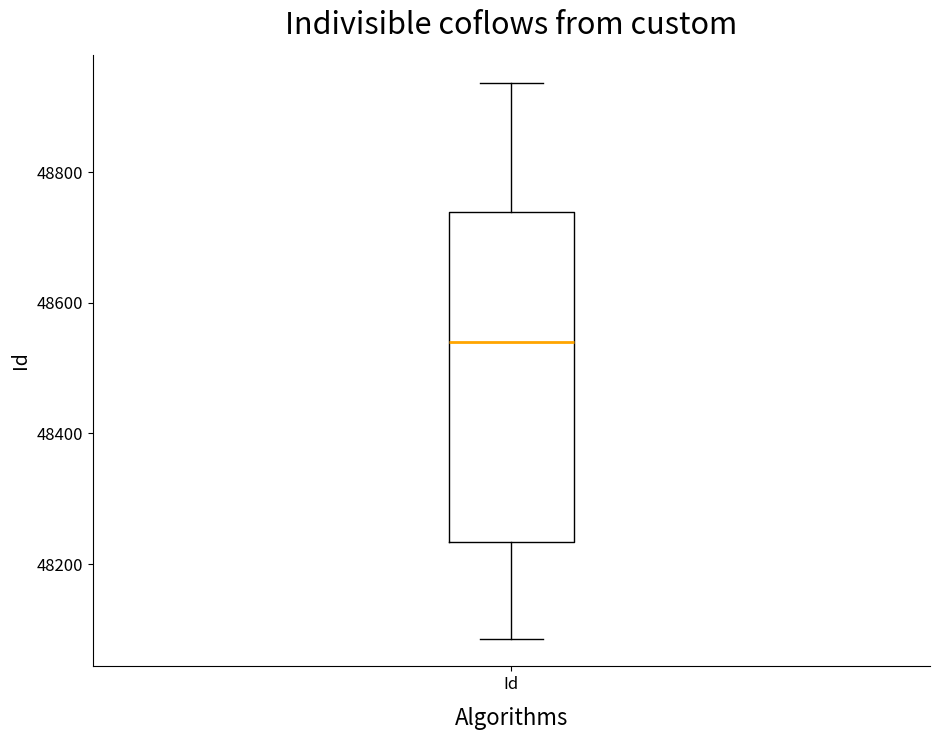

Read this box plot against the y-axis: the position of the median line, the range covered by the box, and the ends of both whiskers. The values are not printed on the chart, so give them approximately, as read against the axis.

median 48540, box 48240 to 48740, whiskers 48080 to 48940